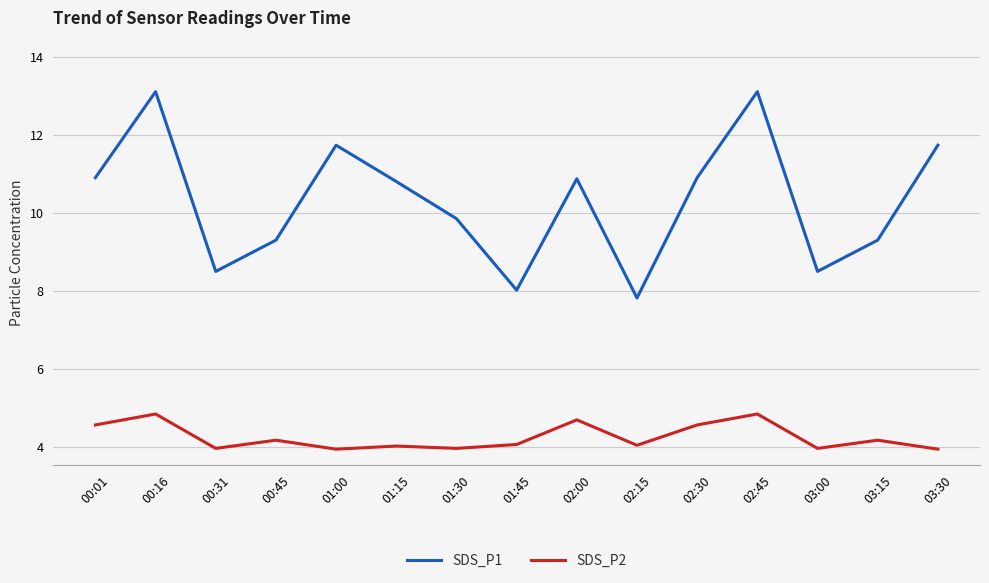

What is the difference between the maximum and second lowest values in the SDS_P2 series?

0.9